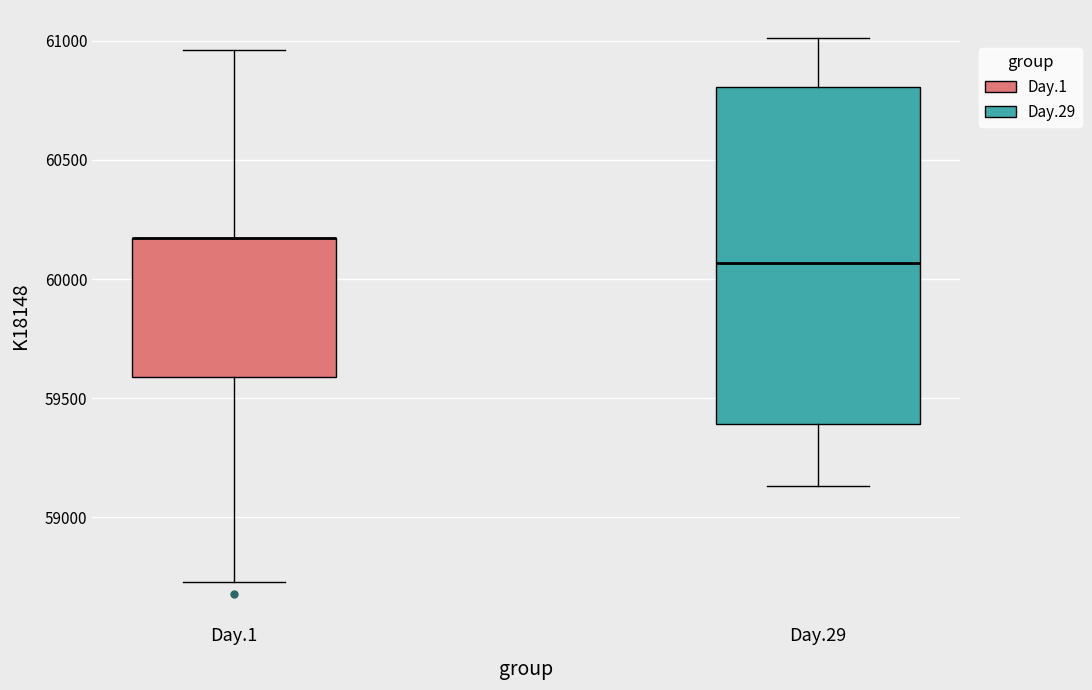

Reading left to right, read every box against the y-axis: the position of its median line, the range the box covers, and the ends of its whiskers. The values are not printed on the chart, so give them approximately, as read against the axis.

Day.1: median 60150 (drawn on the box's upper edge), box 59600 to 60150, whiskers 58750 to 60950
Day.29: median 60050, box 59400 to 60800, whiskers 59150 to 61000